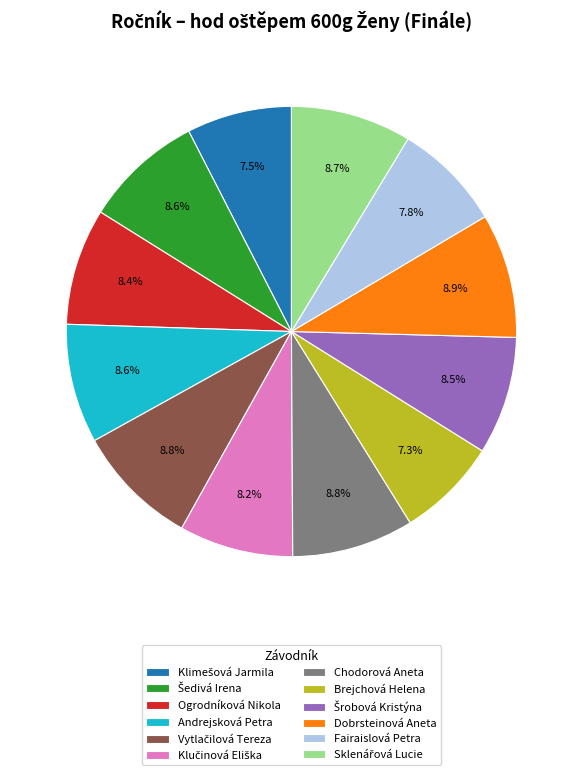

Which has a higher value, Ogrodníková Nikola or Dobrsteinová Aneta?

Dobrsteinová Aneta